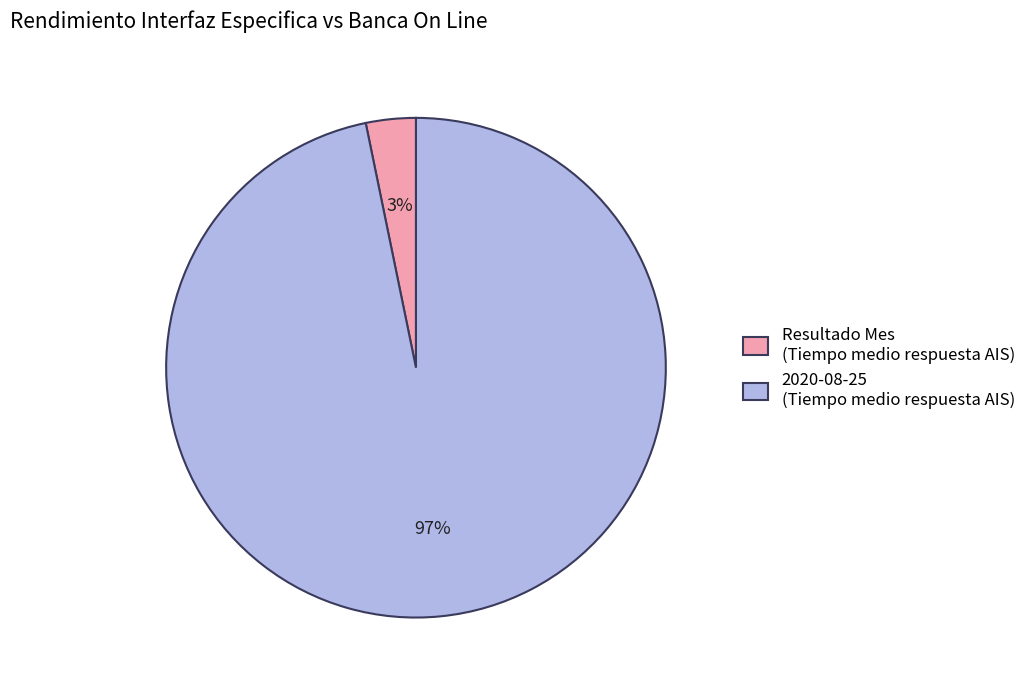

Is it true that Resultado Mes (Tiempo medio respuesta AIS) is 13% of the pie?

False